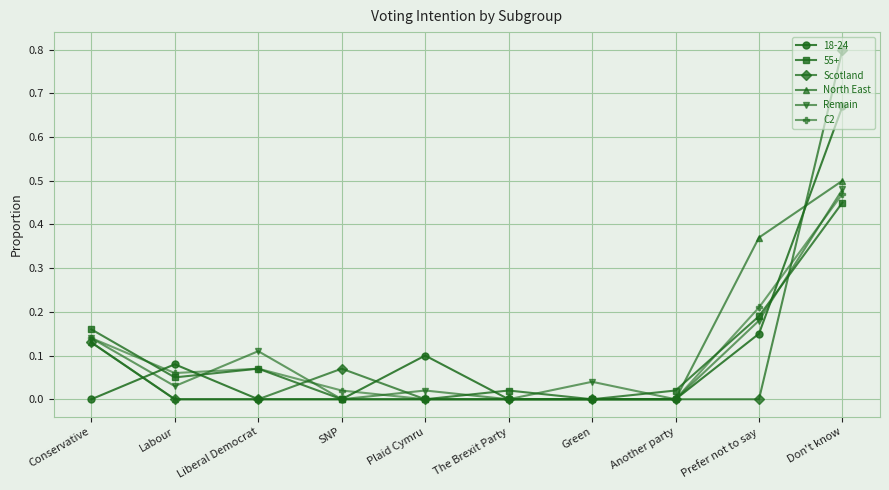

List the series in order of their peak value, highest first.

Scotland, 18-24, North East, Remain, C2, 55+